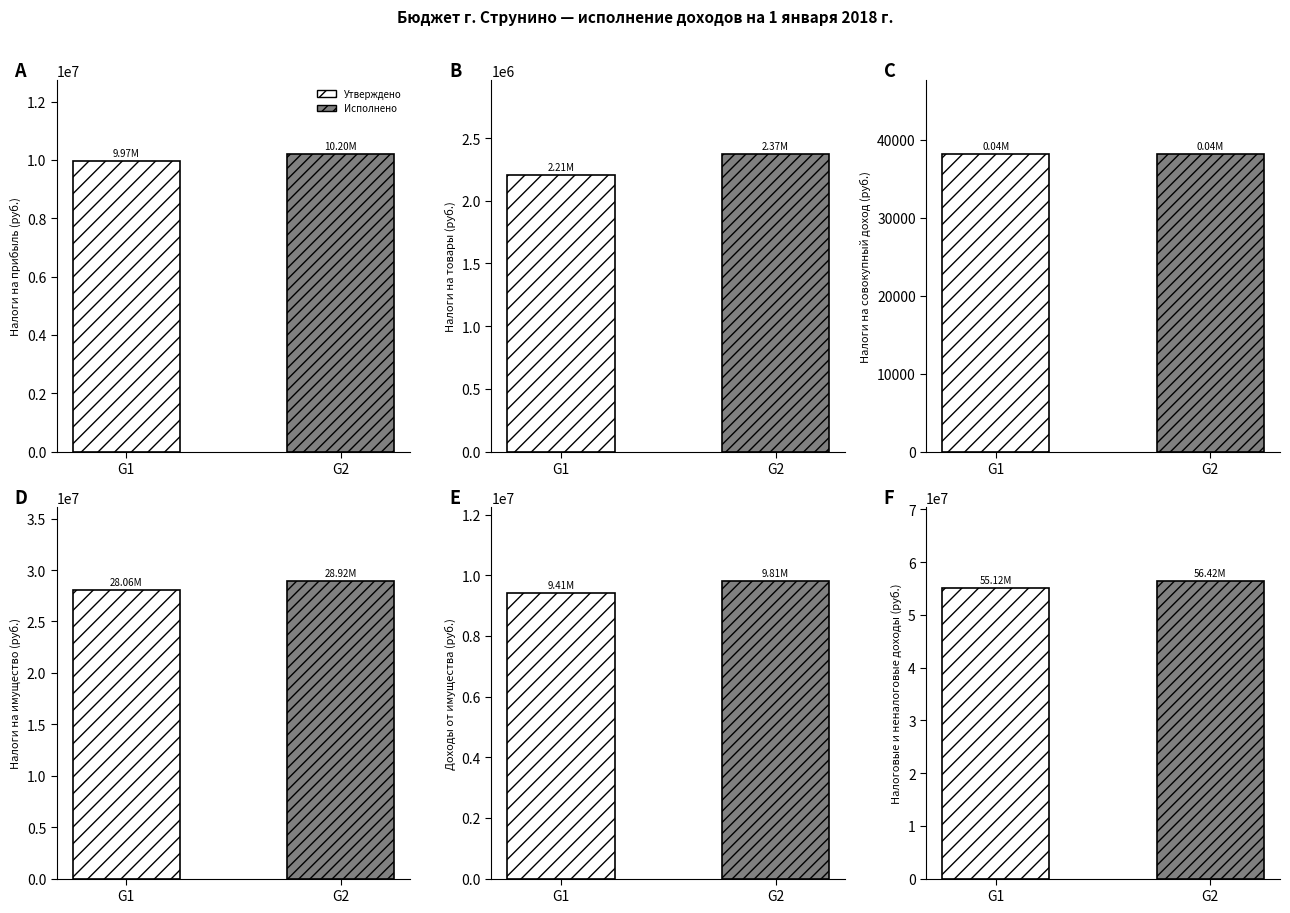

Is it true that Утверждено (бюджет гор. поселений) equals 2248241.8 at ДОХОДЫ ОТ ИСПОЛЬЗОВАНИЯ ИМУЩЕСТВА?

False